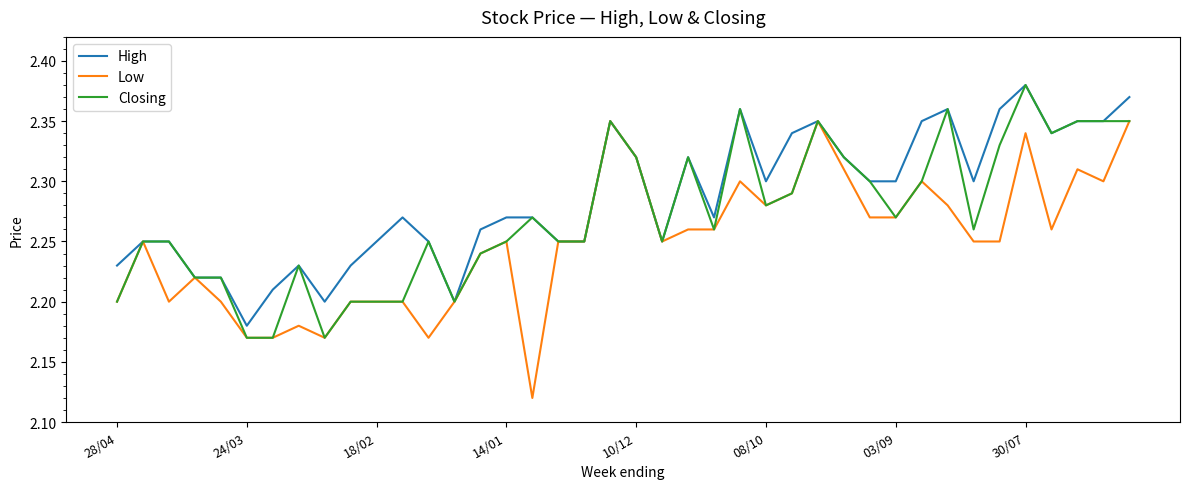

Which series has the largest total across all categories?

High